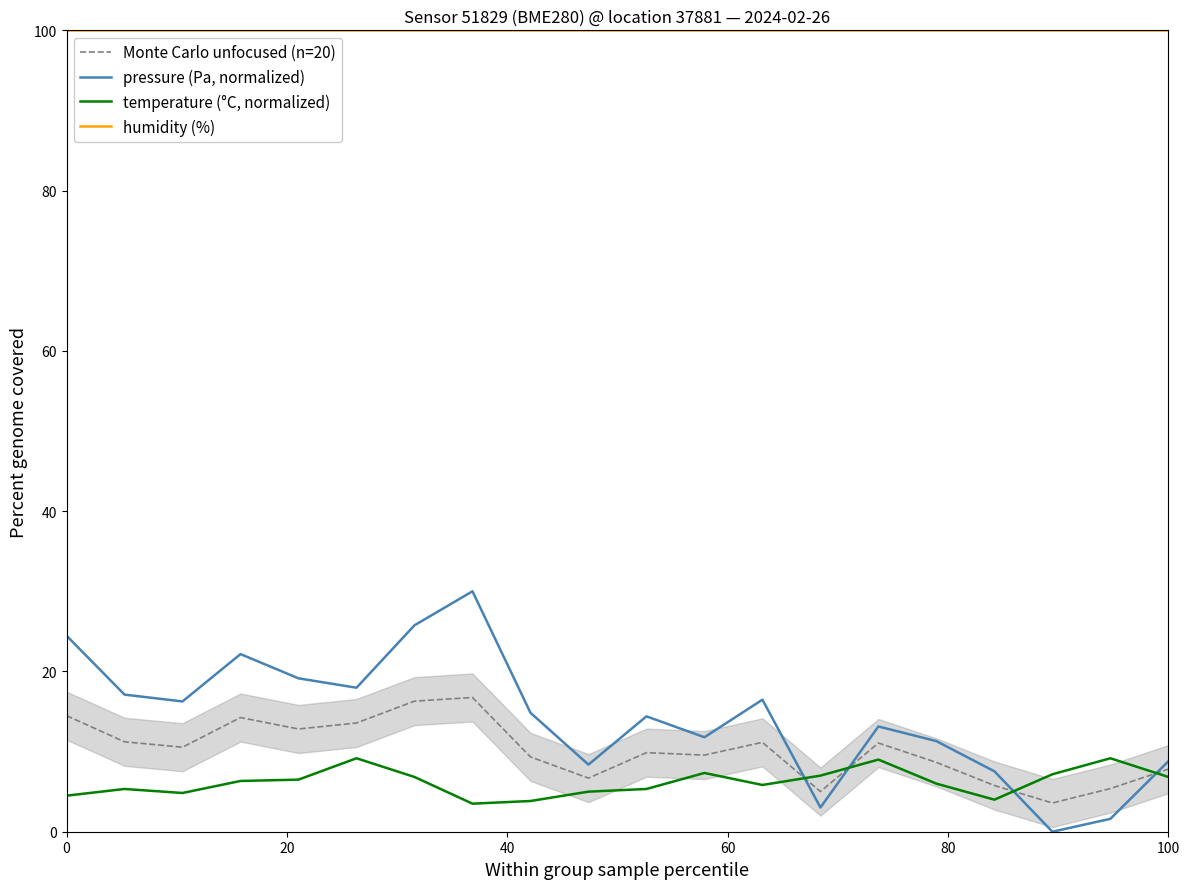

Which series has the largest total across all categories?

humidity (%)